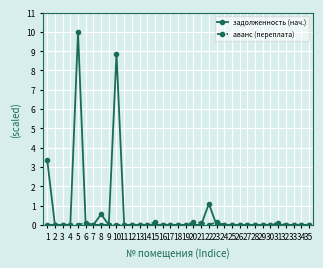

Which series has the largest total across all categories?

задолженность (нач.)